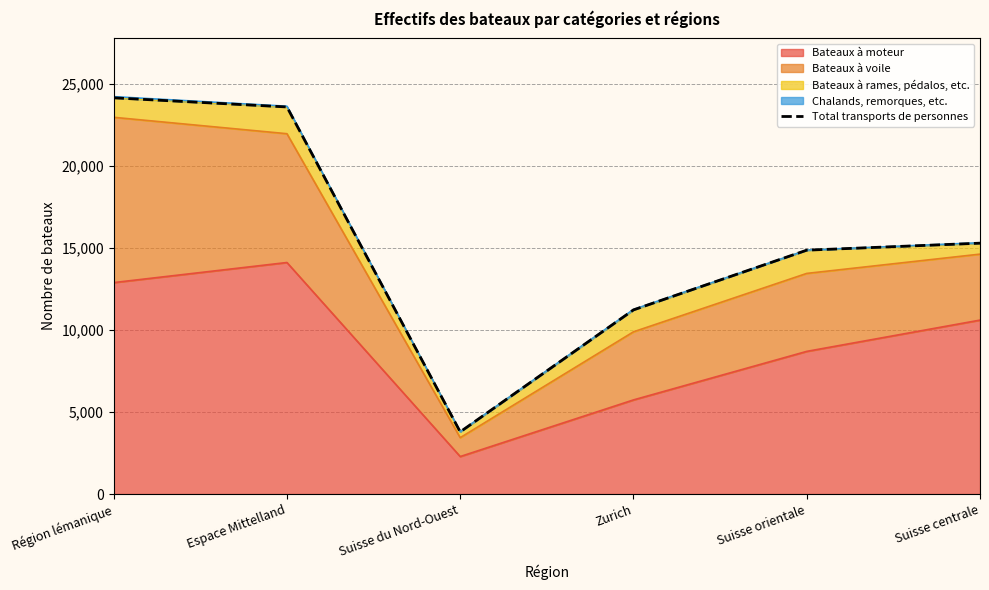

The chart shows a value of 11229 at Zurich. True or false?

True